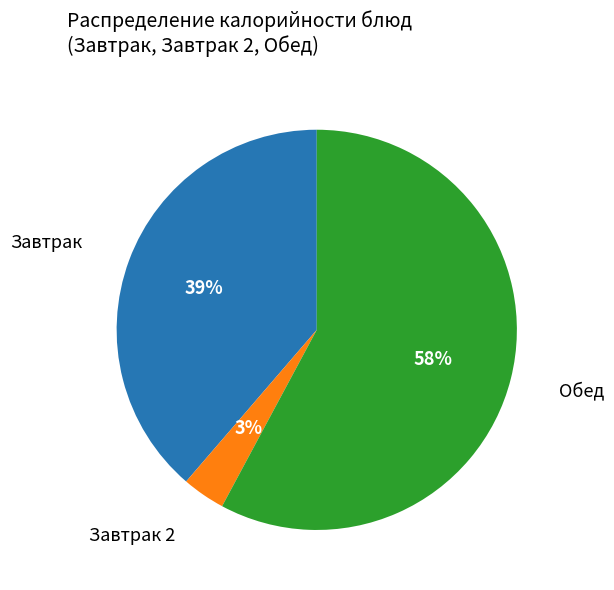

Does any single category account for the majority?

Yes